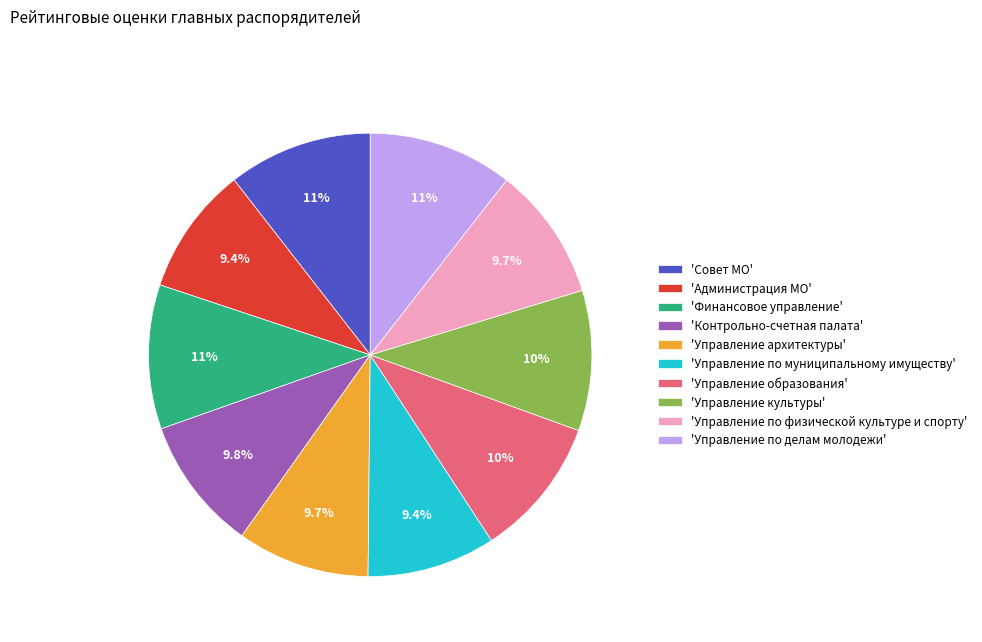

To the nearest percent, what is the difference between the largest and smallest slice percentages?

1%